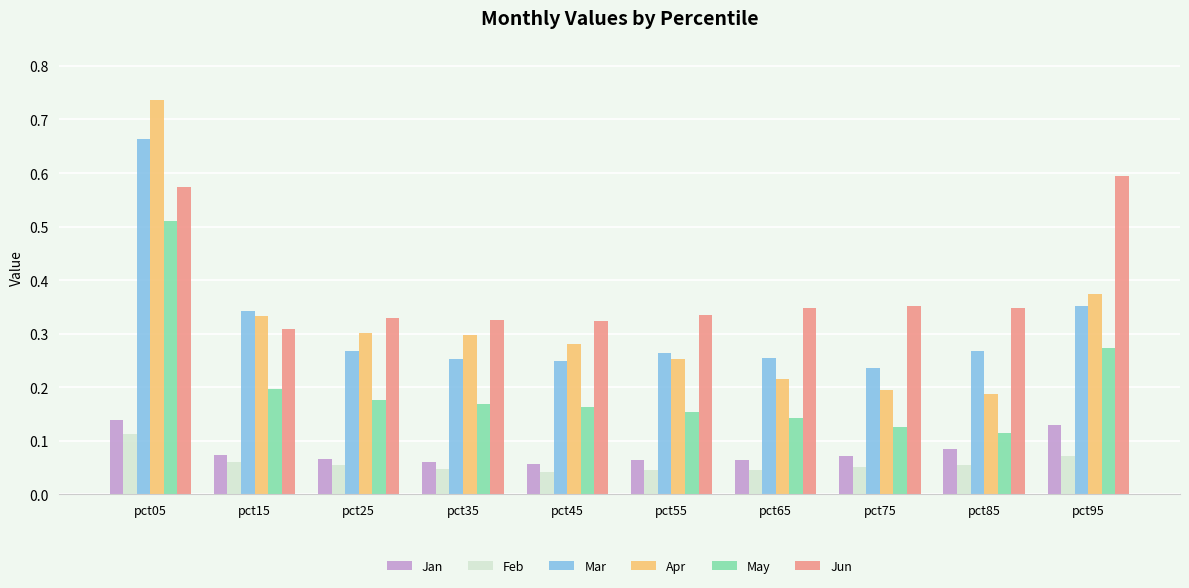

At which label is Mar closest to 0?

pct75